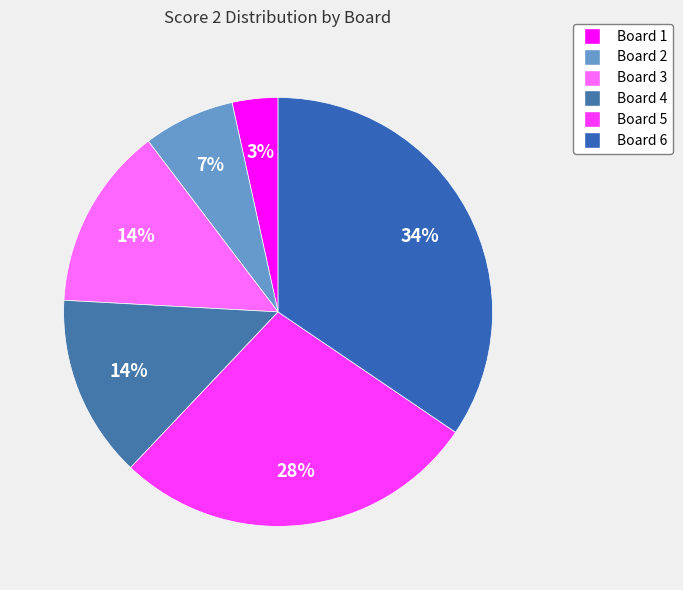

Which slice is the largest?

Board 6